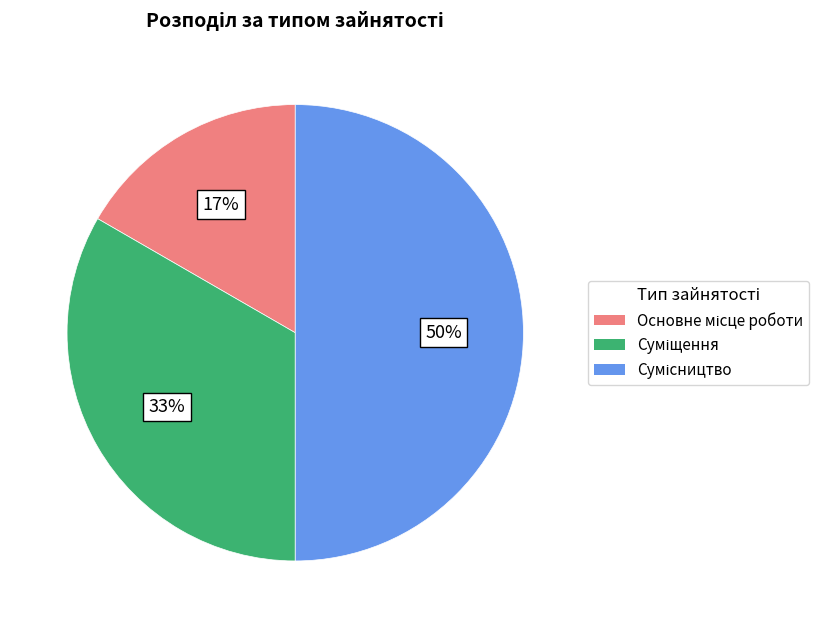

To the nearest percent, what is the average slice percentage?

33%